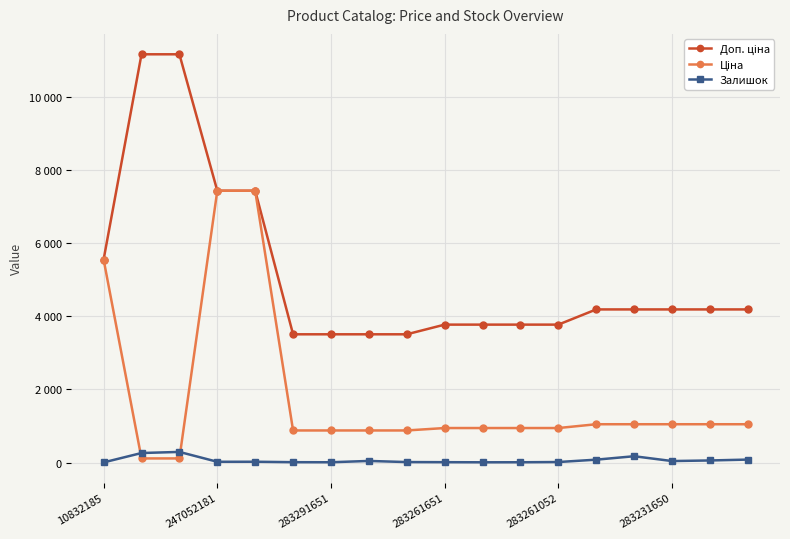

True or false: Доп. ціна has more than 0 points higher than both neighbors.

False